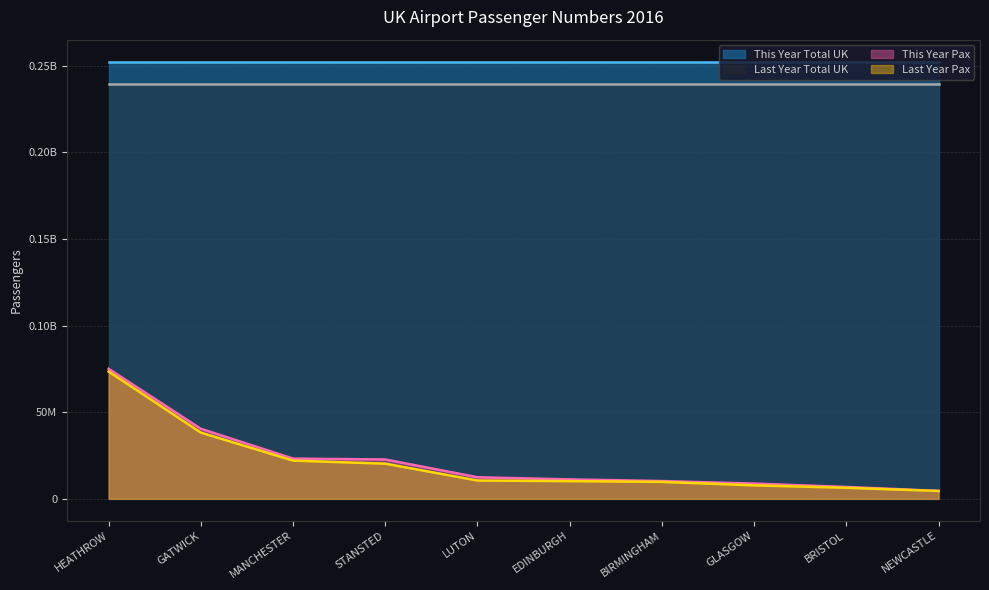

Where is This Year Pax nearest to the value 39781996?

GATWICK